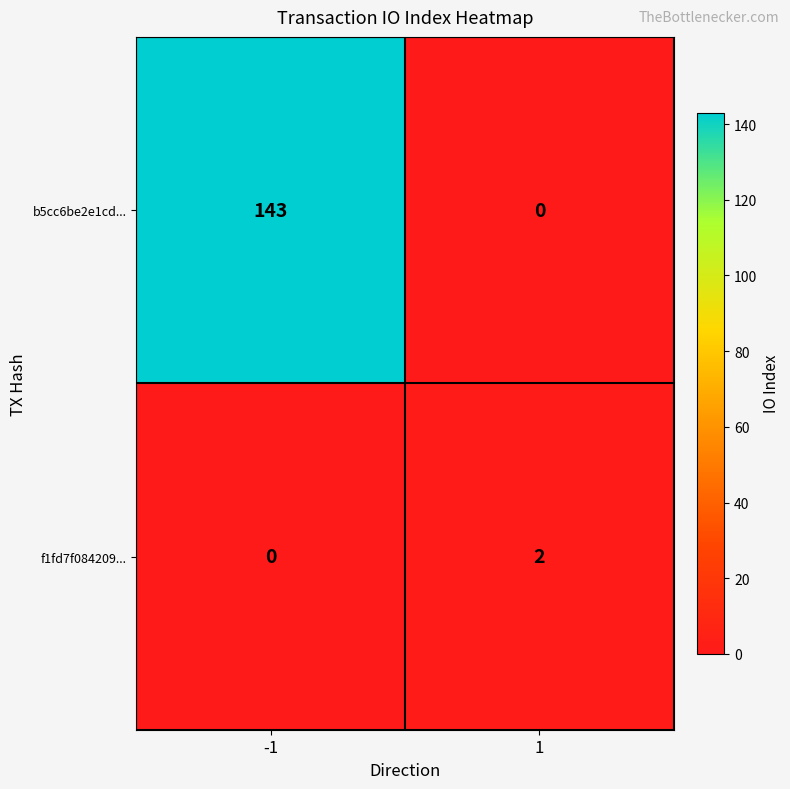

Reading left to right, extract all data points from this chart.

b5cc6be2e1cd...: 143	0
f1fd7f084209...: 0	2